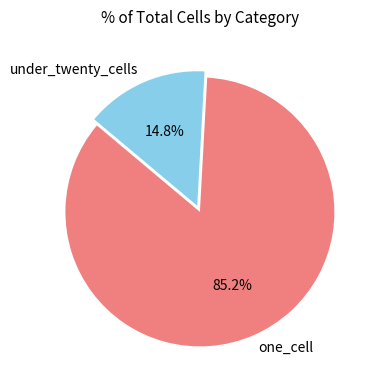

Count the number of slices in the pie.

2